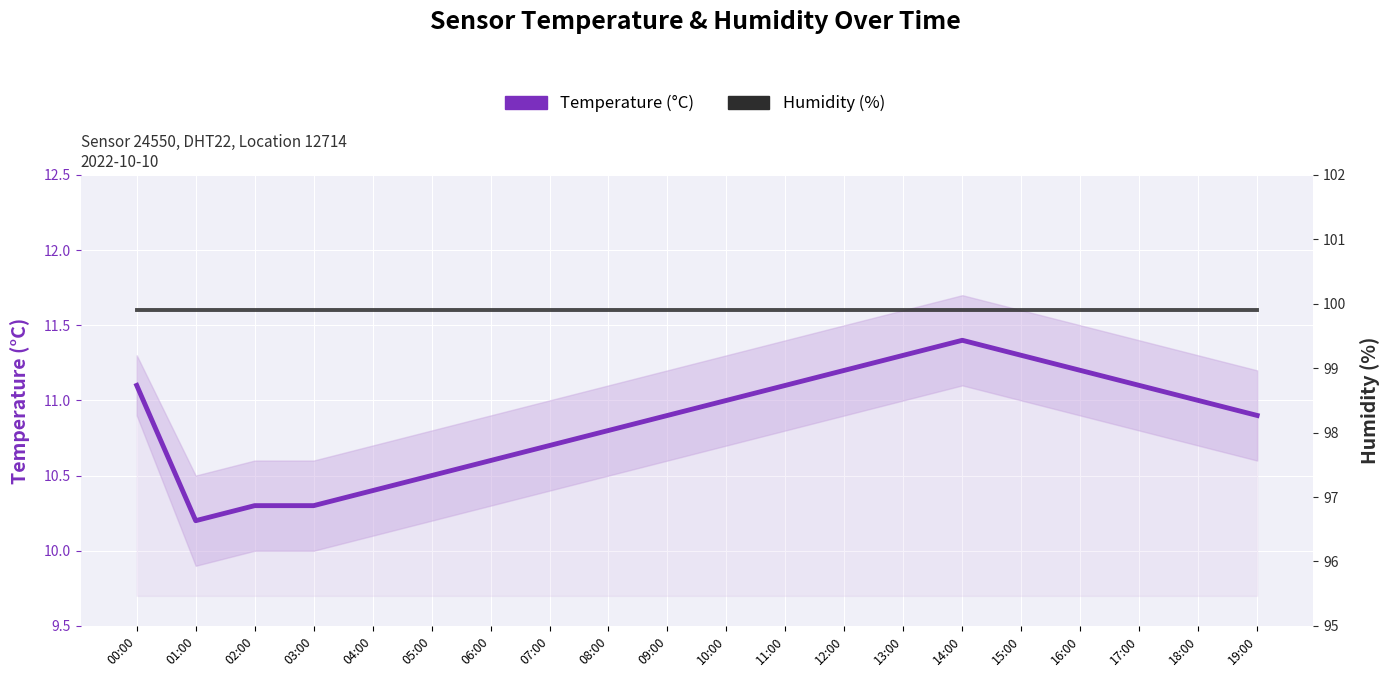

True or false: Temperature (°C) and Humidity (%) intersect in this chart.

False